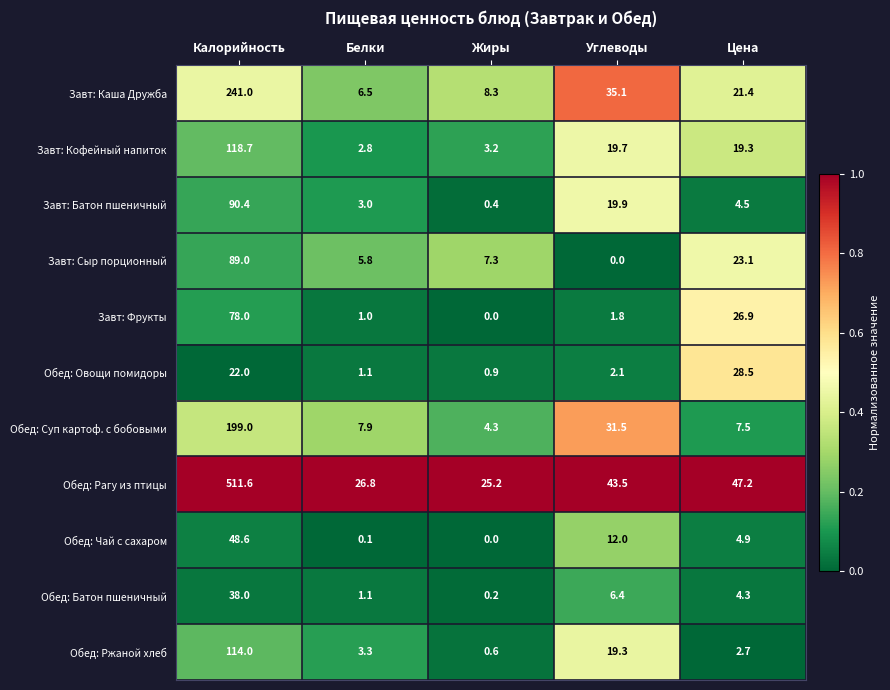

Rank the series at Углеводы from highest to lowest value.

Обед: Рагу из птицы, Завт: Каша Дружба, Обед: Суп картоф. с бобовыми, Завт: Батон пшеничный, Завт: Кофейный напиток, Обед: Ржаной хлеб, Обед: Чай с сахаром, Обед: Батон пшеничный, Обед: Овощи помидоры, Завт: Фрукты, Завт: Сыр порционный